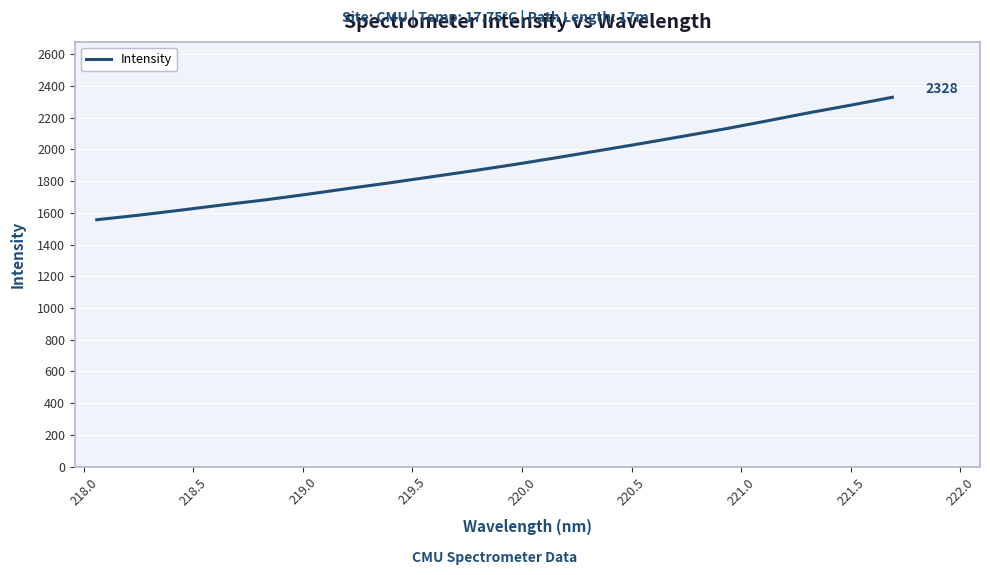

What is the greatest value displayed?

2328.3